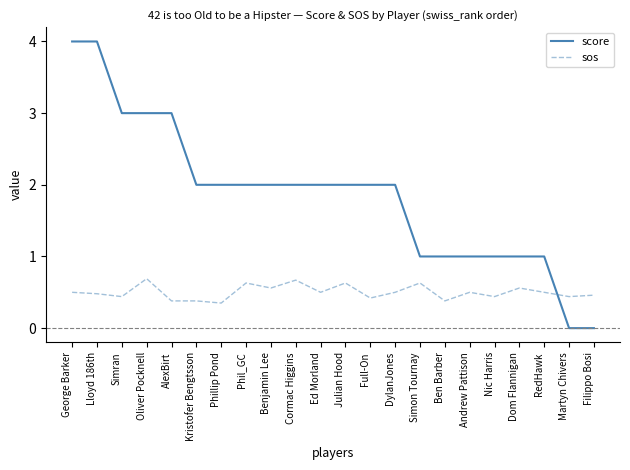

Is it true that score equals 3.0 at AlexBirt?

True